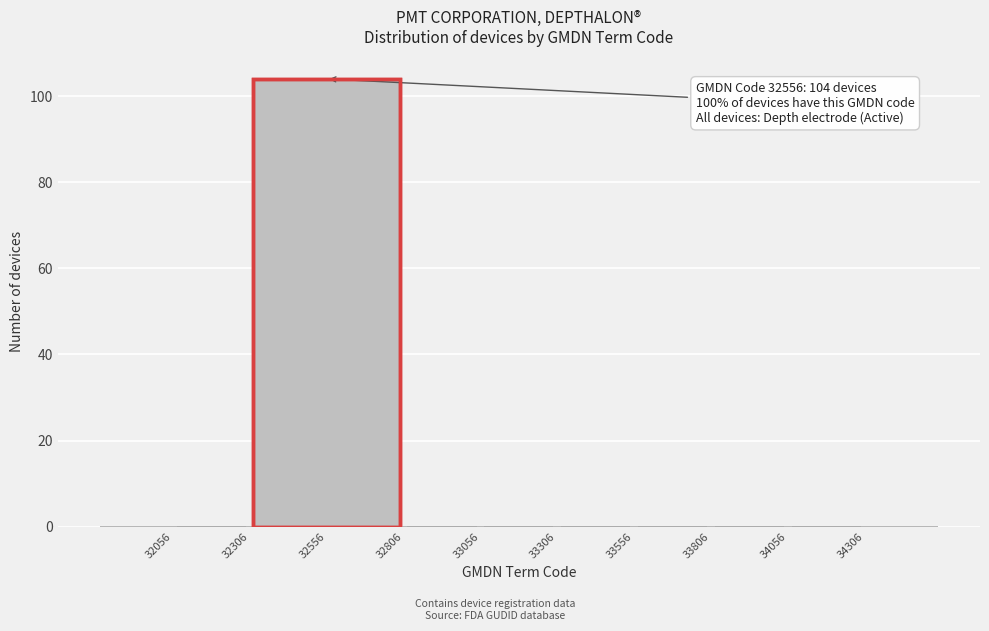

Reading left to right, list all the values displayed in this chart.

32056=0	32306=0	32556=104	32806=0	33056=0	33306=0	33556=0	33806=0	34056=0	34306=0